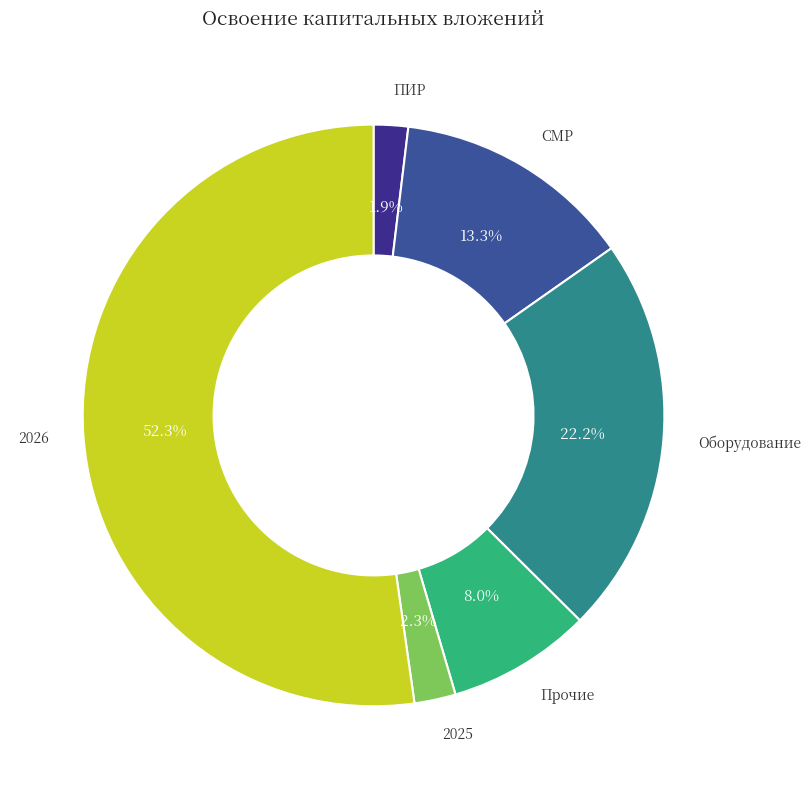

Is there any slice that represents more than half of the pie?

Yes